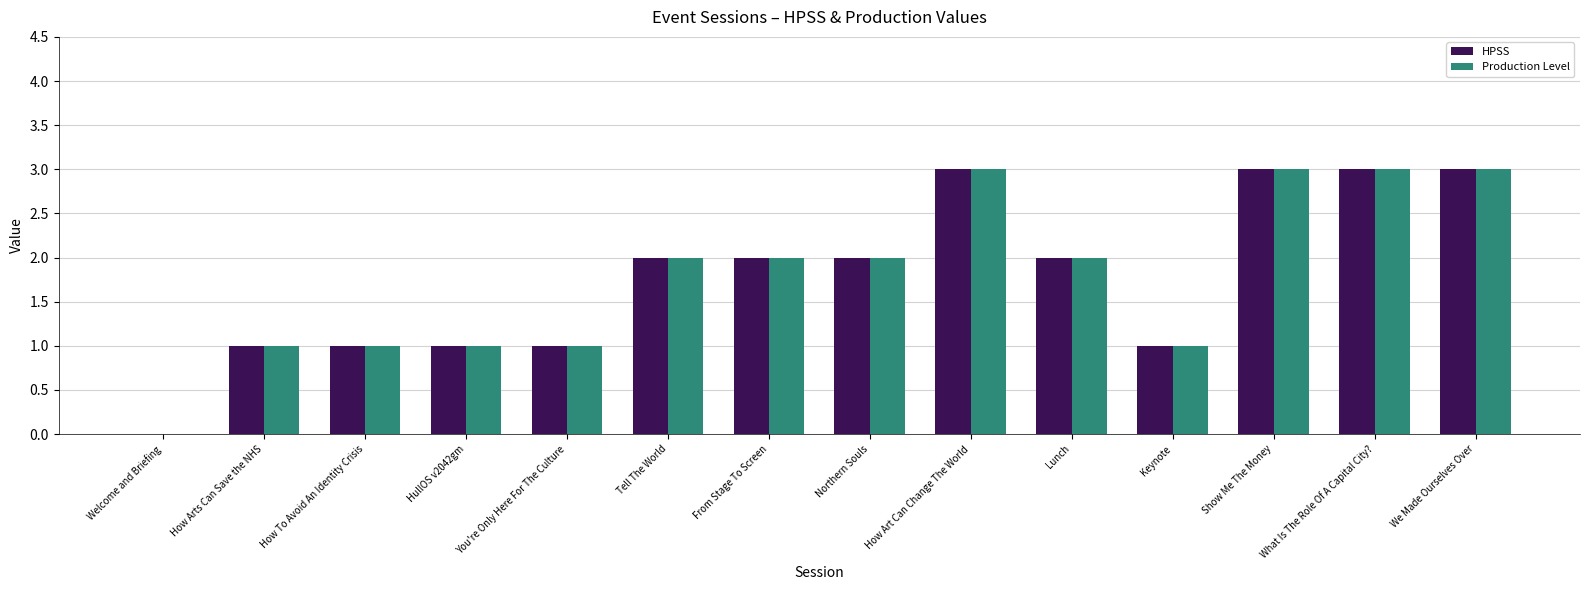

Reading right to left, extract all data points from this chart.

HPSS: We Made Ourselves Over=3	What Is The Role Of A Capital City?=3	Show Me The Money=3	Keynote=1	Lunch=2	How Art Can Change The World=3	Northern Souls=2	From Stage To Screen=2	Tell The World=2	You're Only Here For The Culture=1	HullOS v2042gm=1	How To Avoid An Identity Crisis=1	How Arts Can Save the NHS=1	Welcome and Briefing=0
Production Level: We Made Ourselves Over=3	What Is The Role Of A Capital City?=3	Show Me The Money=3	Keynote=1	Lunch=2	How Art Can Change The World=3	Northern Souls=2	From Stage To Screen=2	Tell The World=2	You're Only Here For The Culture=1	HullOS v2042gm=1	How To Avoid An Identity Crisis=1	How Arts Can Save the NHS=1	Welcome and Briefing=0